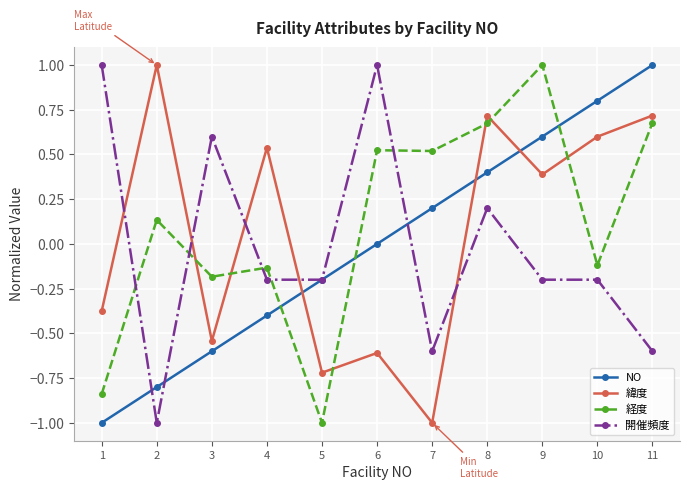

What is the difference between the highest and lowest values at 9?

1.2